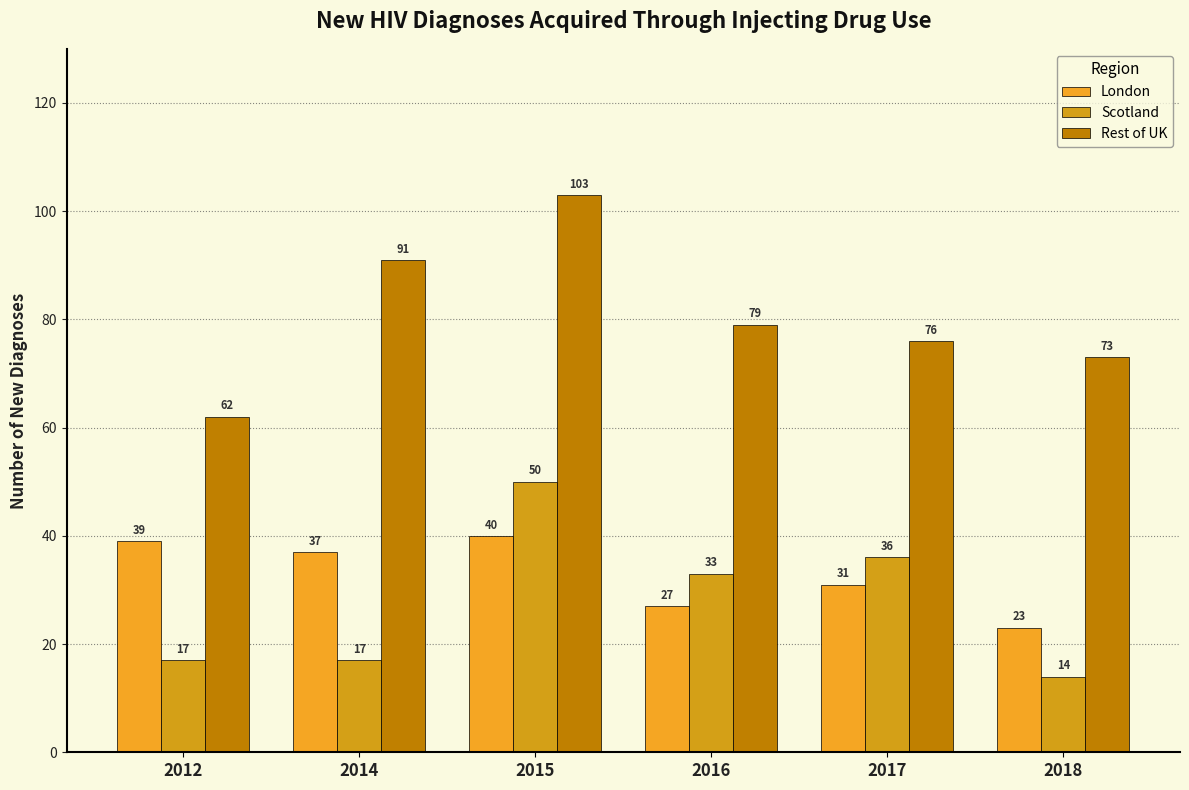

What are all the series names shown in the legend?

London, Scotland, Rest of UK